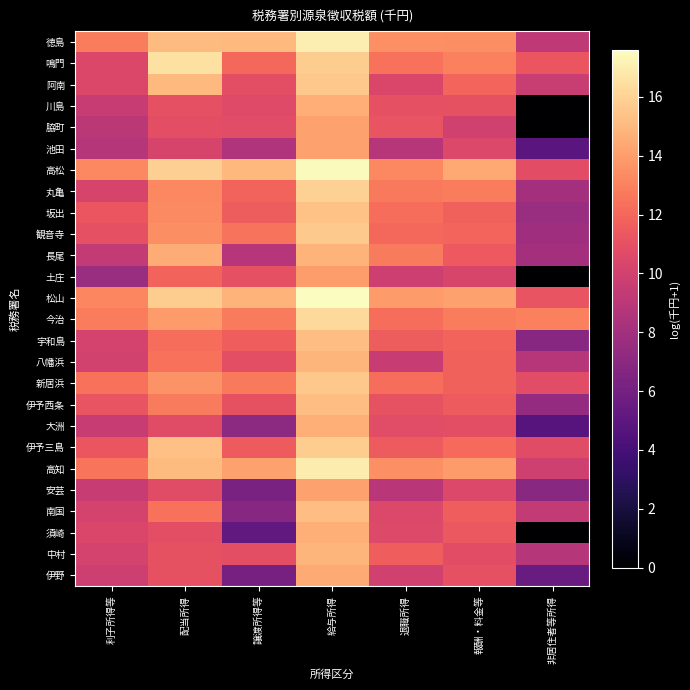

At which category is the sum across all series the highest?

給与所得